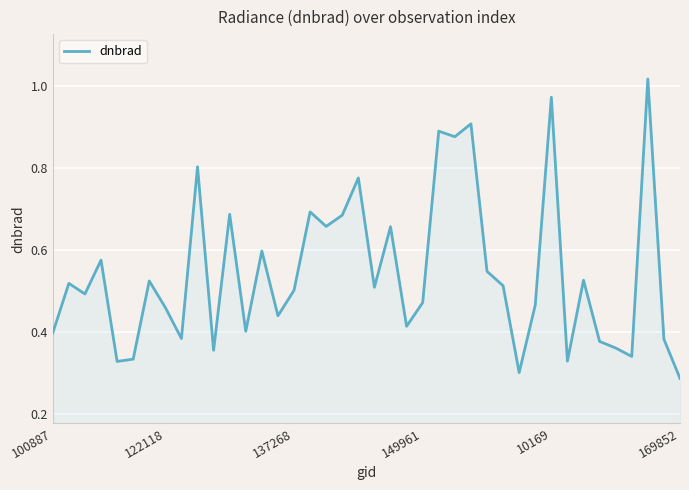

How many lines are shown in the chart?

1